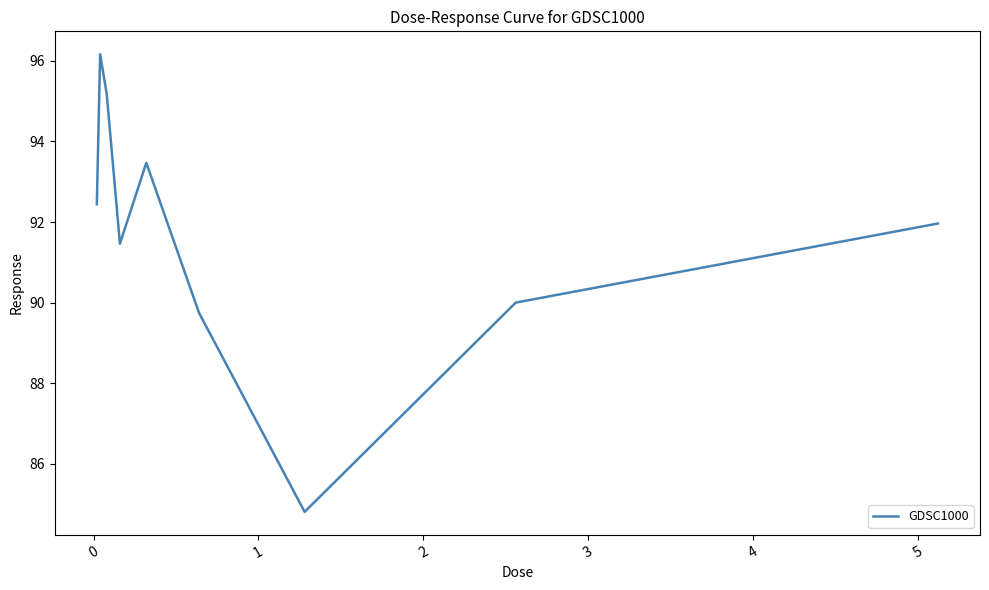

What is the minimum value shown in the chart?

84.8